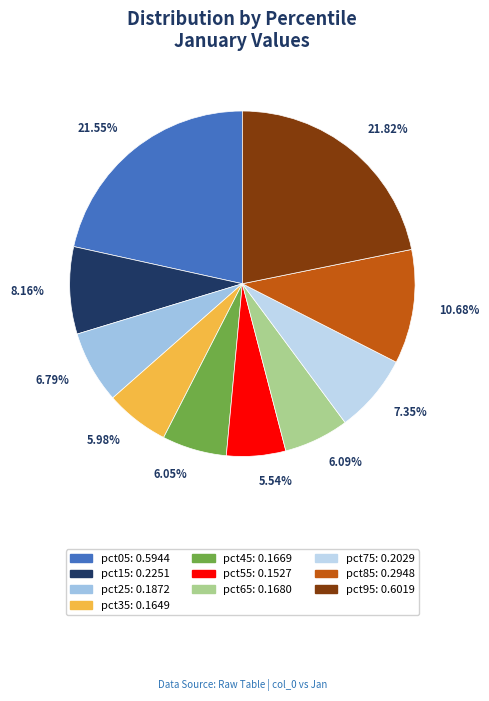

How many segments does this pie chart have?

10